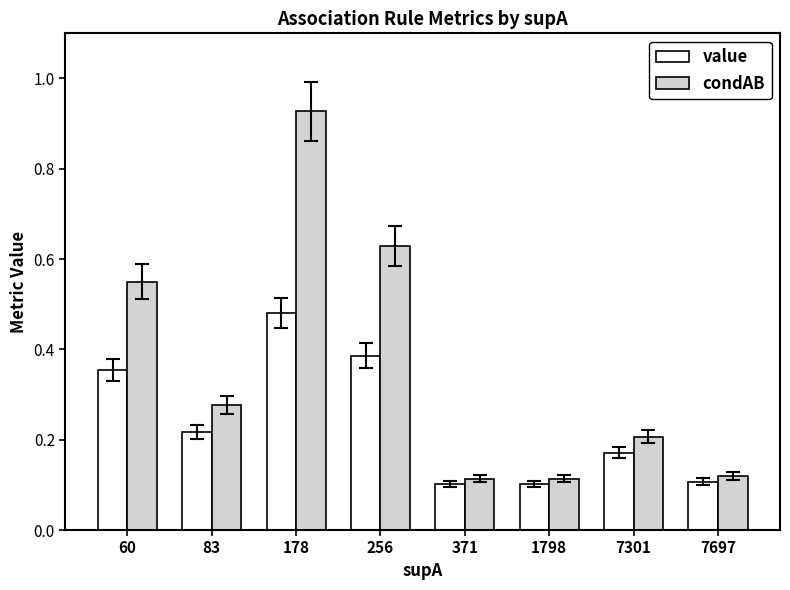

The value series shows 0.1 at 7697. True or false?

True